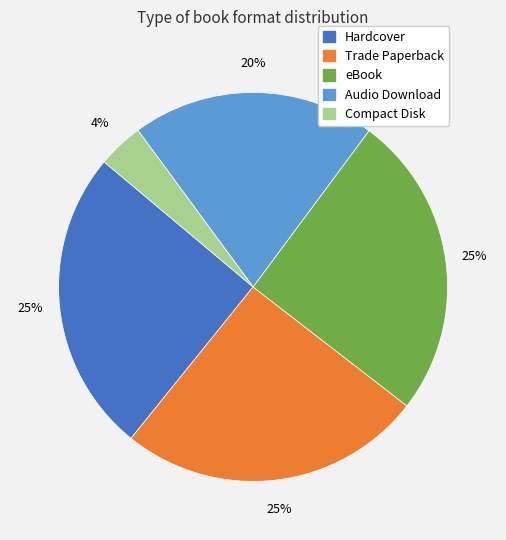

The Compact Disk slice represents 4% of the pie. True or false?

True